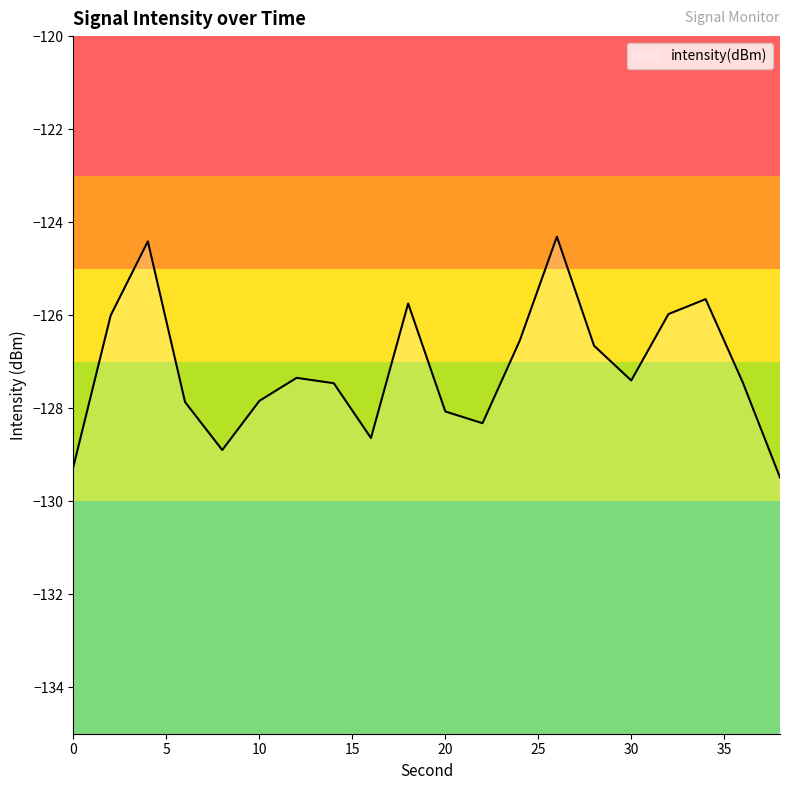

True or false: the data shows -128.6 at 16.

True